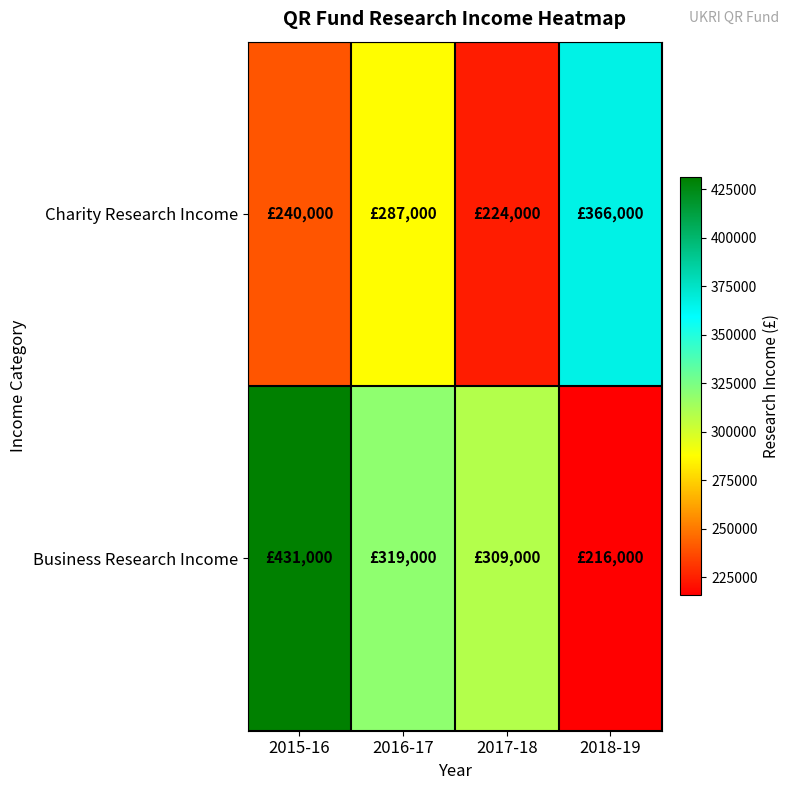

What is the total value across all series at 2017-18?

533000